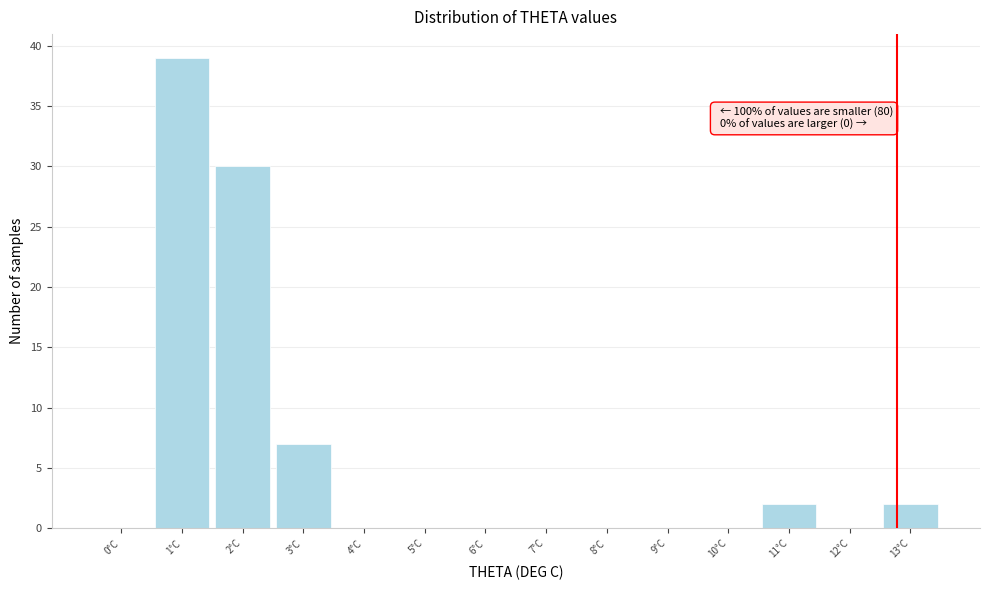

Reading left to right, what are all the values shown in this chart?

0°C=0	1°C=39	2°C=30	3°C=7	4°C=0	5°C=0	6°C=0	7°C=0	8°C=0	9°C=0	10°C=0	11°C=2	12°C=0	13°C=2